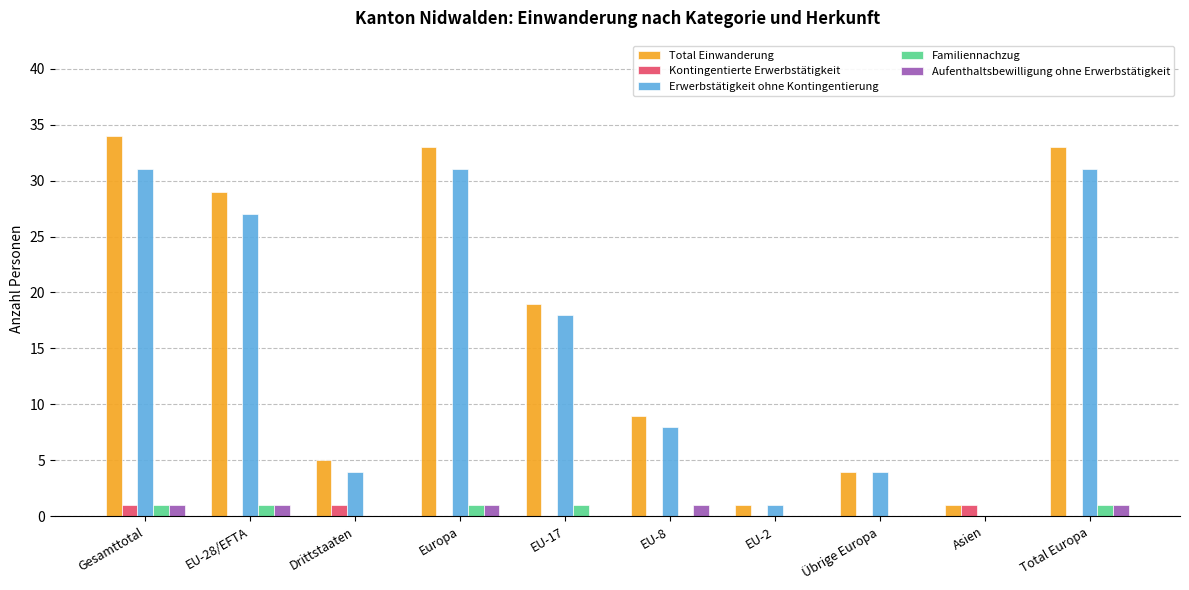

Is it true that Erwerbstätigkeit ohne Kontingentierung equals 17 at EU-28/EFTA?

False